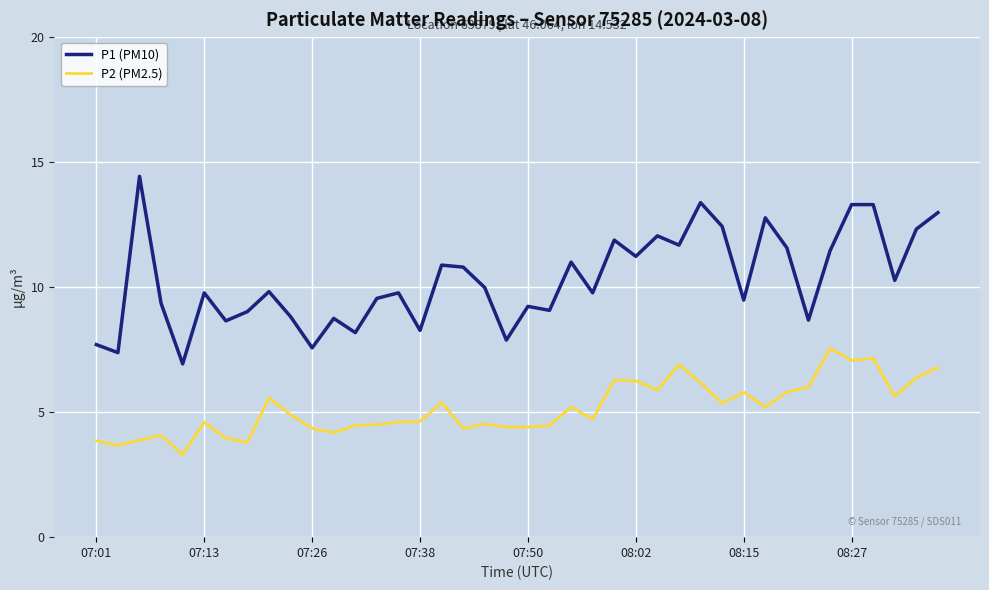

Which series has the largest range (max minus min)?

P1 (PM10)